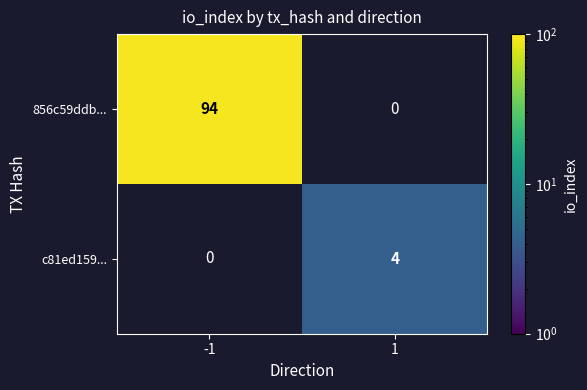

True or false: 856c59ddb... has a value of 94 at -1.

True